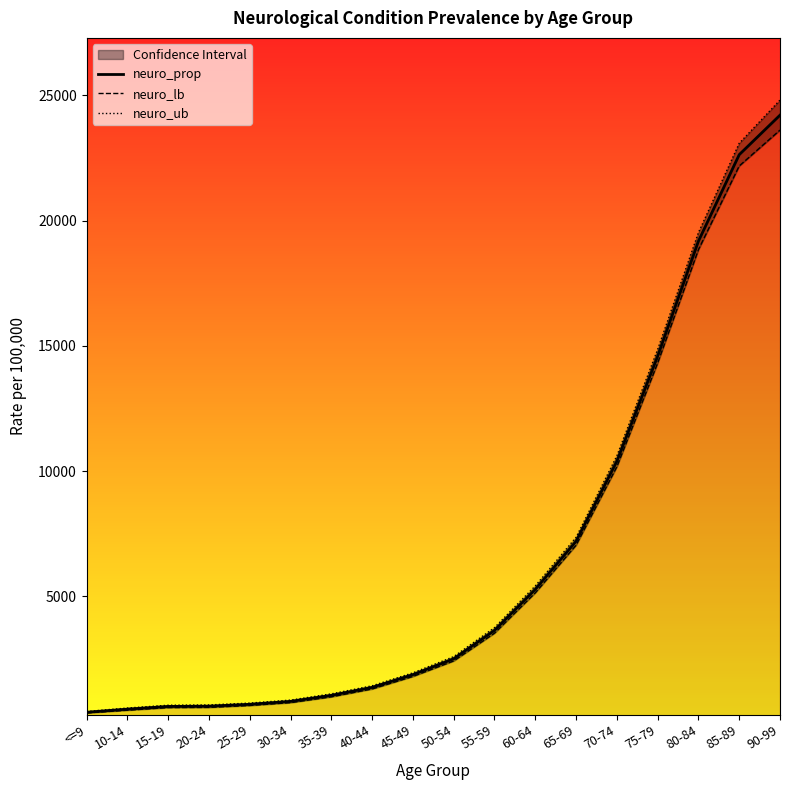

True or false: neuro_prop and neuro_ub cross at least once.

False